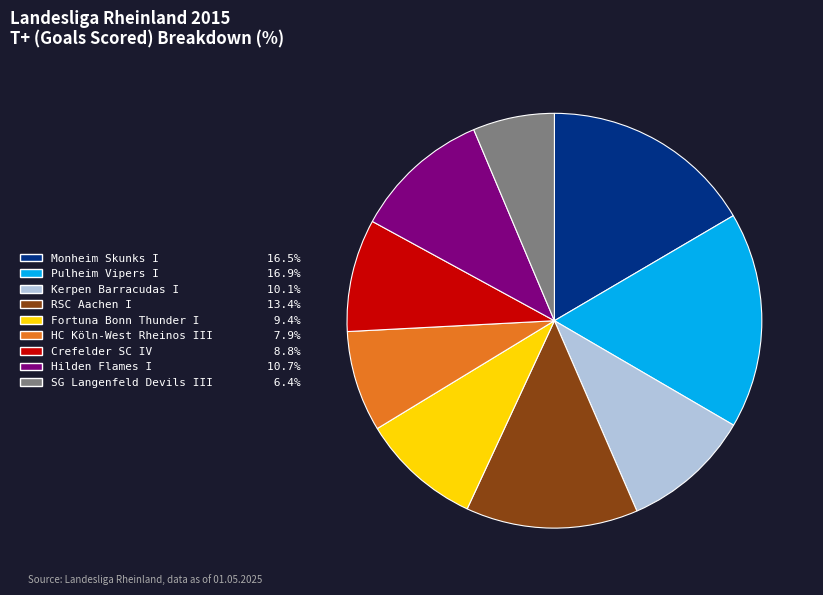

How many segments does this pie chart have?

9